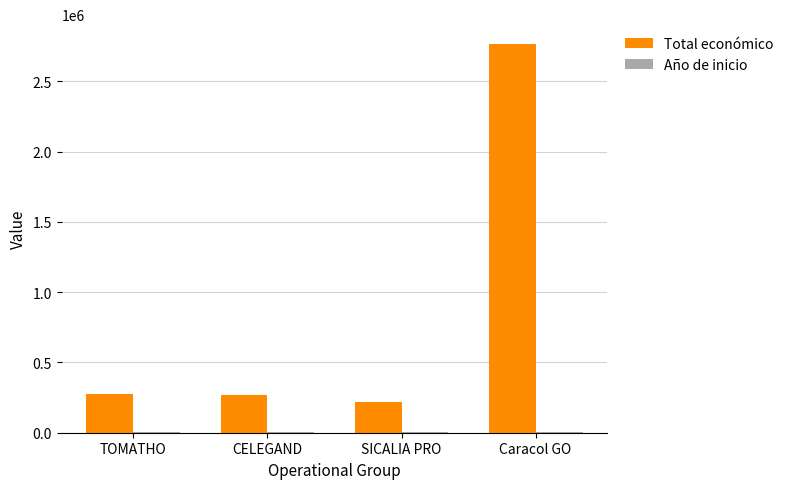

The Total económico series shows 4457459 at Caracol GO. True or false?

False